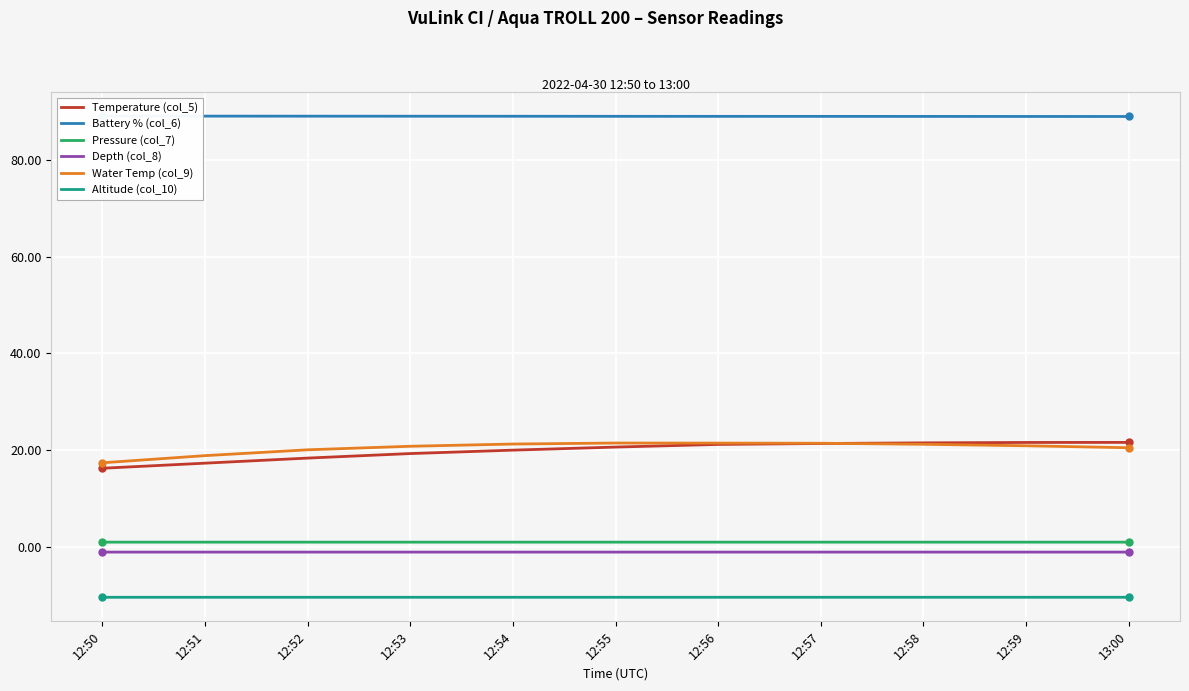

The value of Pressure (col_7) at 12:59 is 1.0. True or false?

True